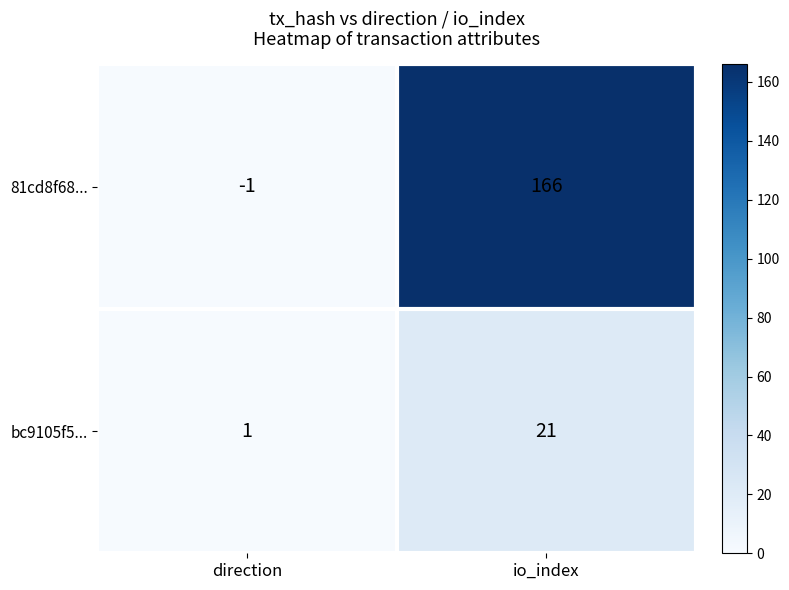

At io_index, list the series in order from largest to smallest.

81cd8f68..., bc9105f5...